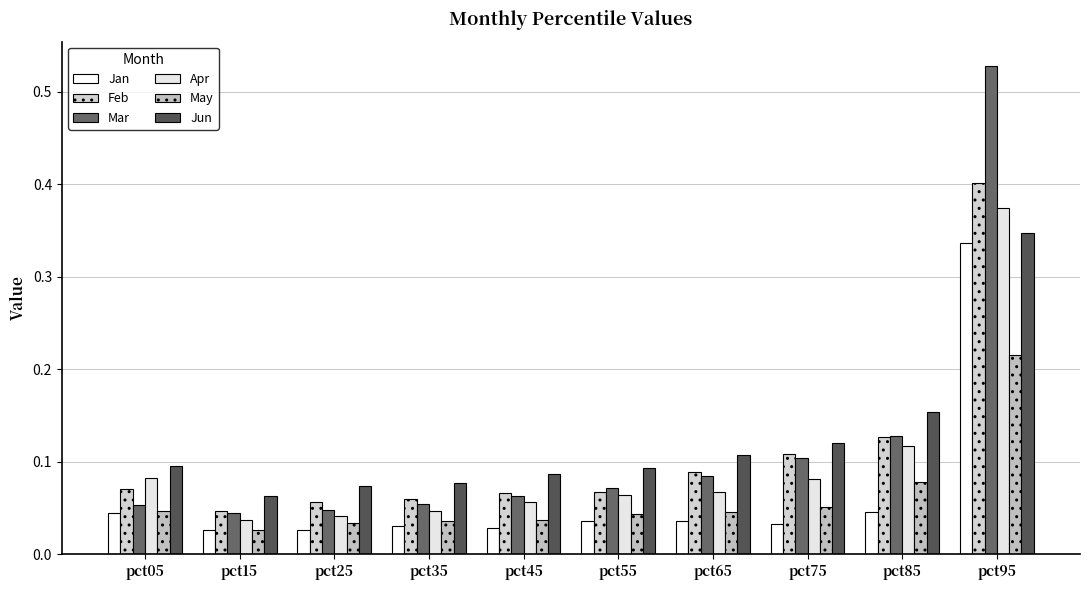

At pct85, list the series in order from largest to smallest.

Jun, Mar, Feb, Apr, May, Jan